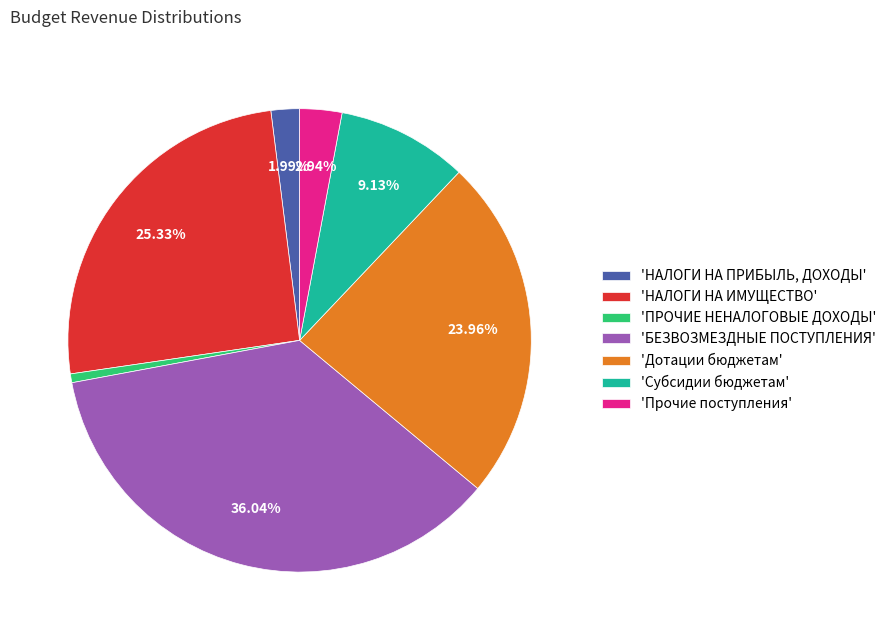

Approximately how many times larger is the value at 'БЕЗВОЗМЕЗДНЫЕ ПОСТУПЛЕНИЯ' compared to 'НАЛОГИ НА ИМУЩЕСТВО'?

1.4